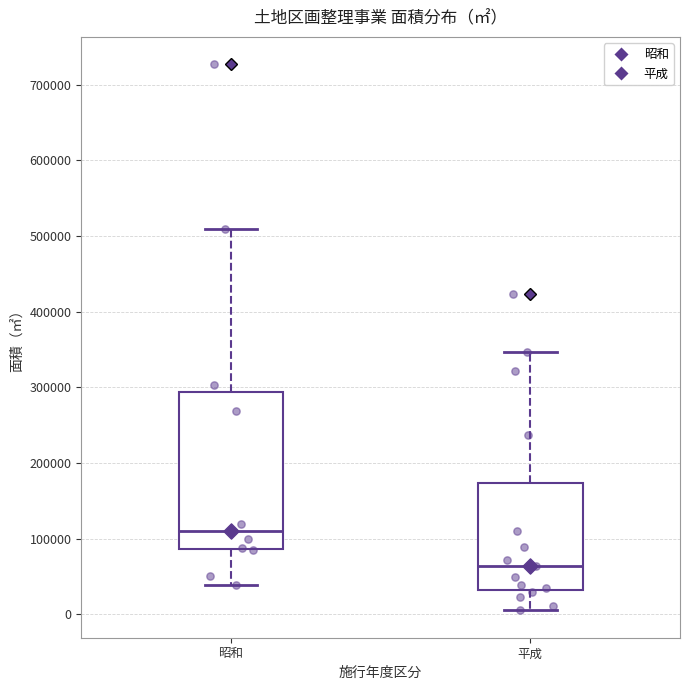

Which box's median line is the lowest?

平成